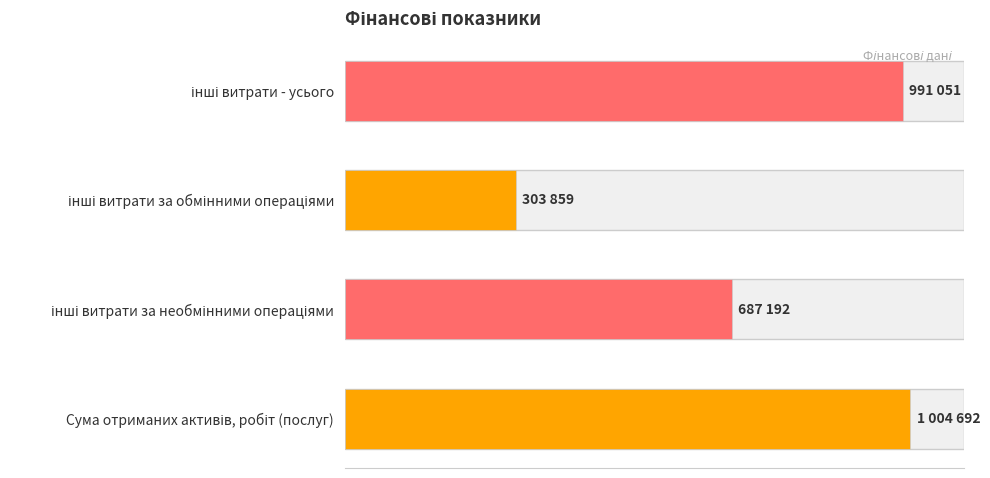

Are the bars horizontal?

Yes